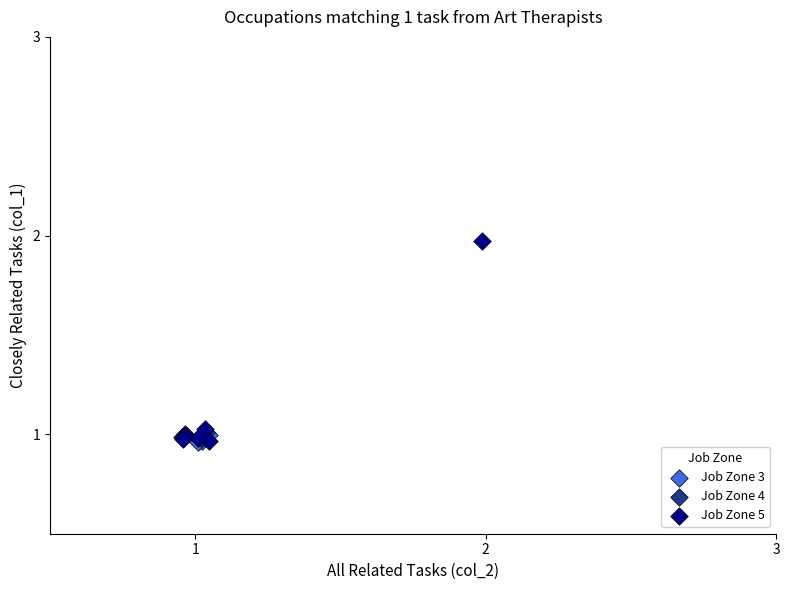

Which series has the widest spread of Y values?

Job Zone 5